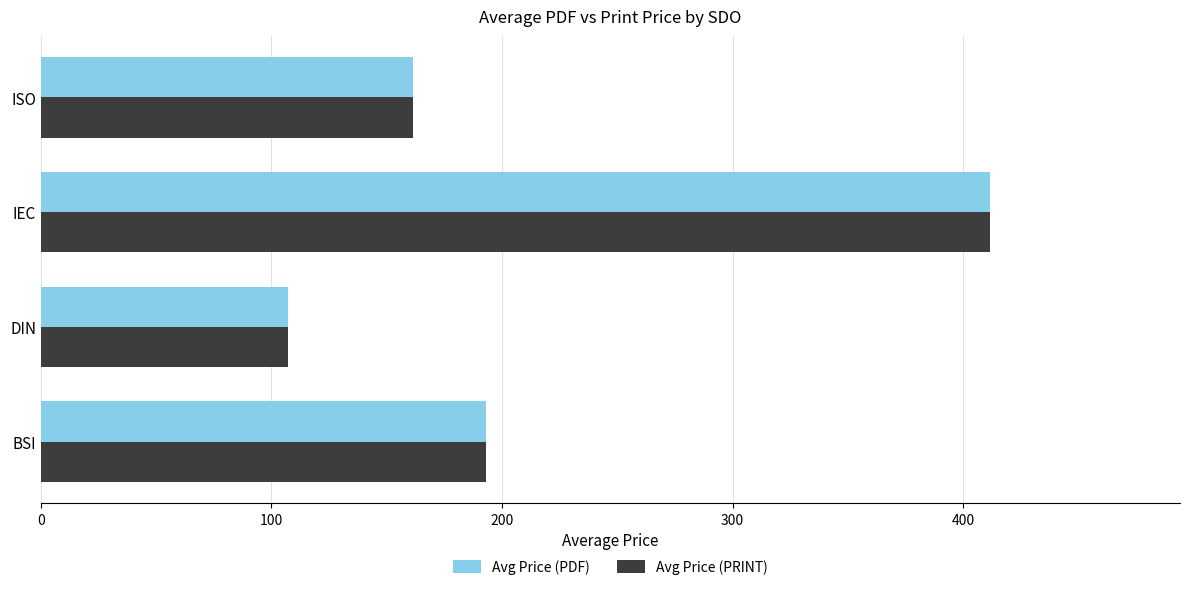

Read the Avg Price (PDF) value at IEC.

411.8